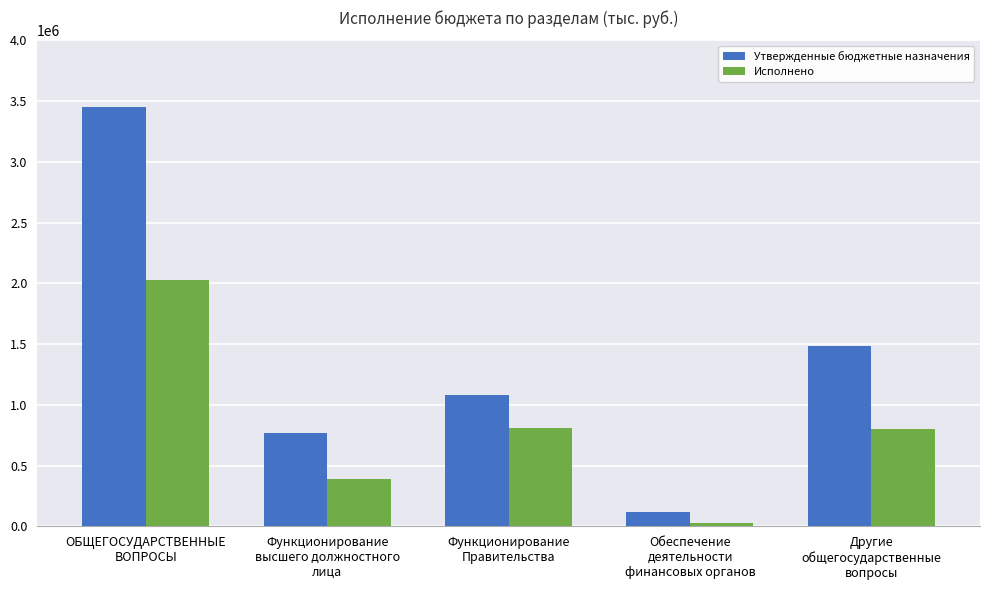

What value does the Исполнено series have at Обеспечение
деятельности
финансовых органов?

30000.0